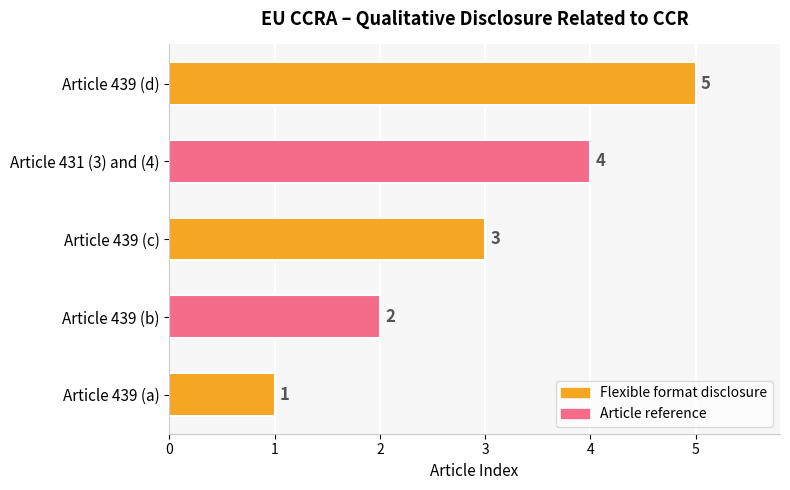

The value at Article 439 (b) is 2. True or false?

True